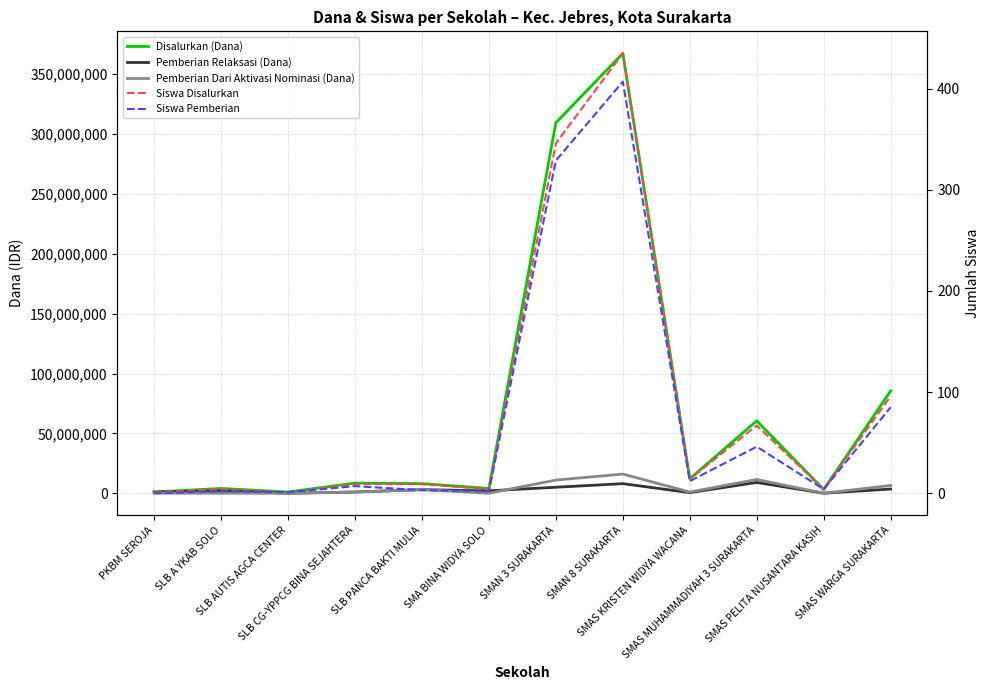

What is the value of the Disalurkan (Dana) point at the 9th from the left?

12000000